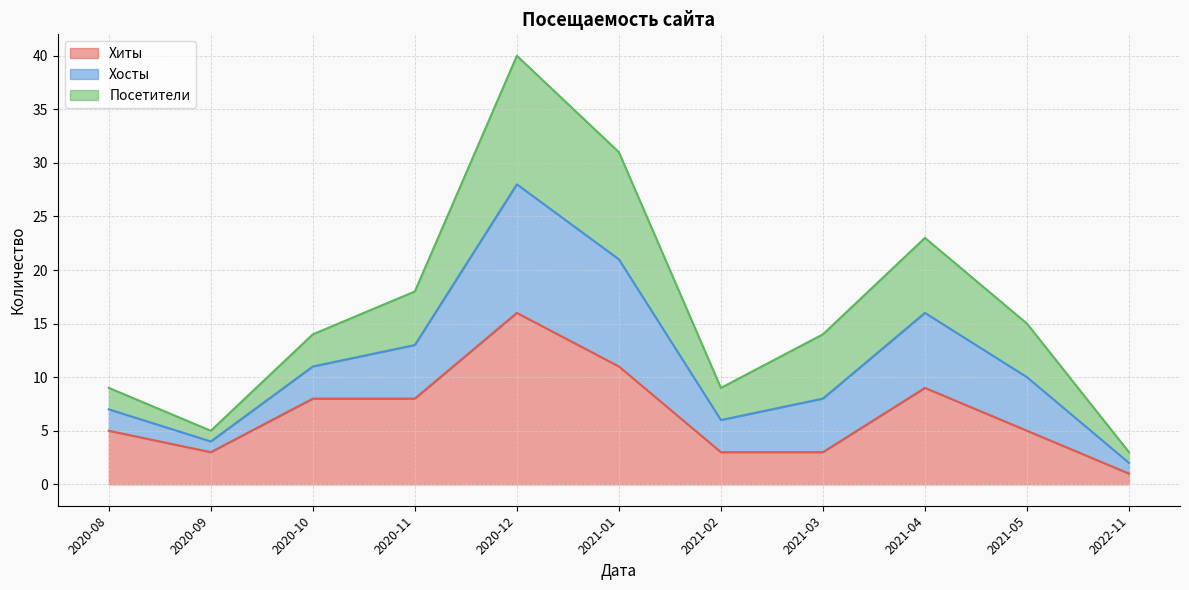

How many interior local peaks does the Хосты series have?

2